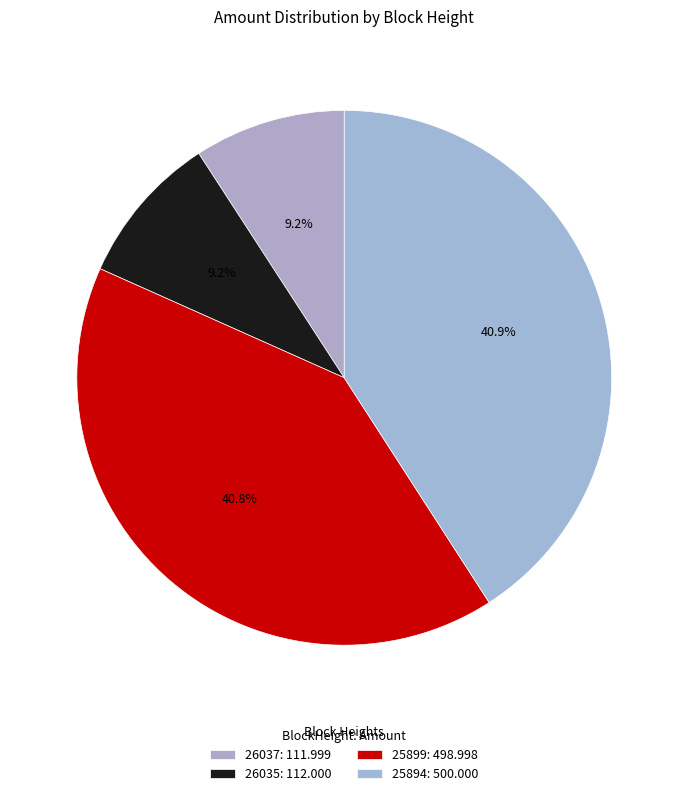

Count the number of slices in the pie.

4